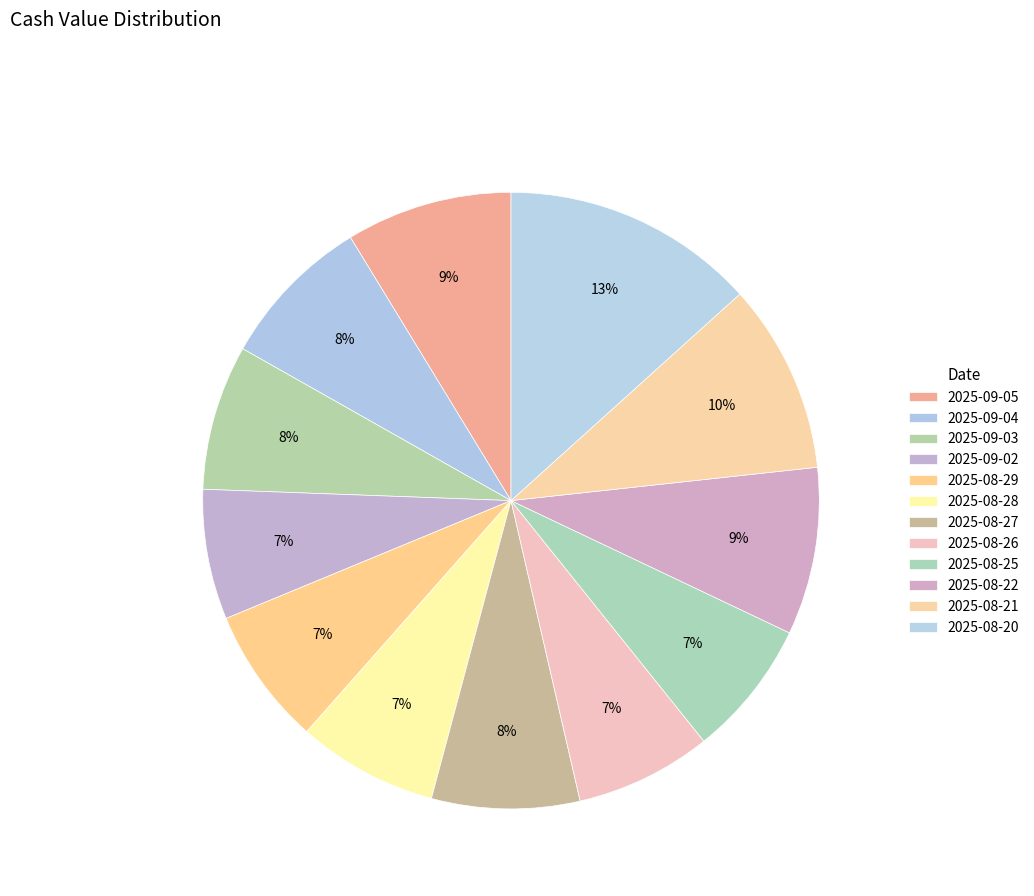

How many segments does this pie chart have?

12